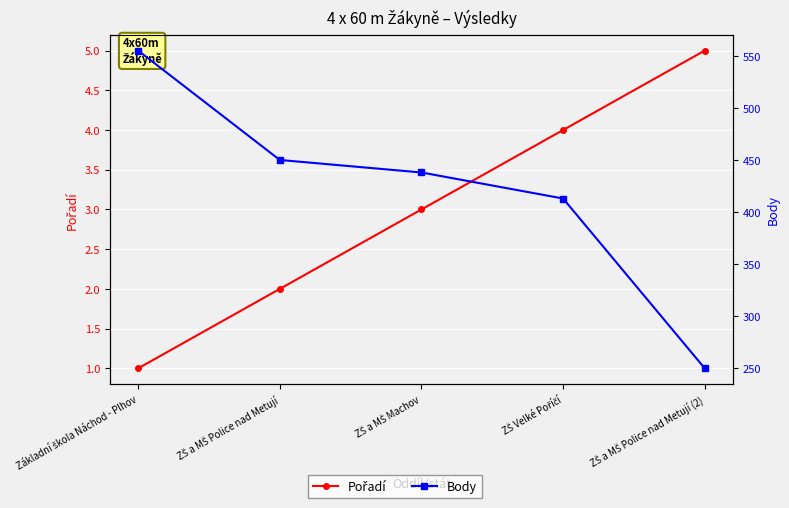

What are all the series names shown in the legend?

Pořadí, Body